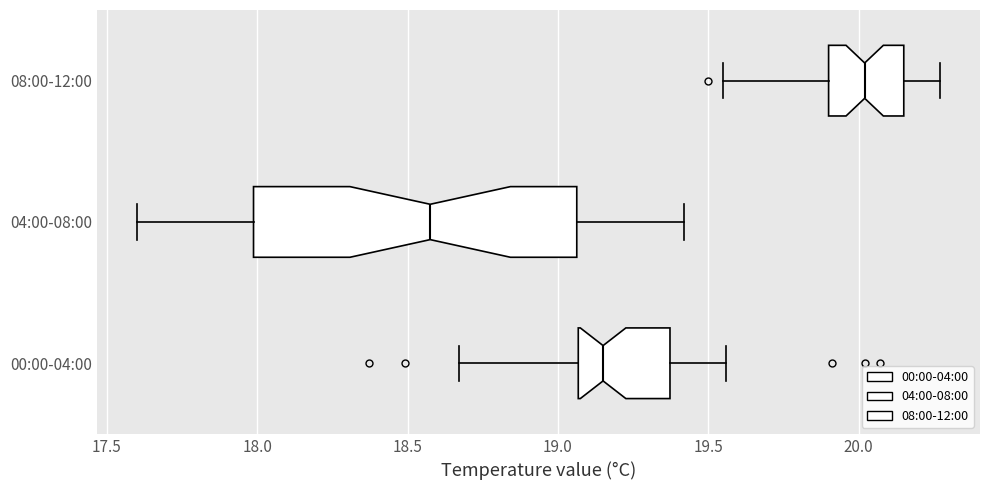

Which box's median line is the furthest to the right?

08:00-12:00